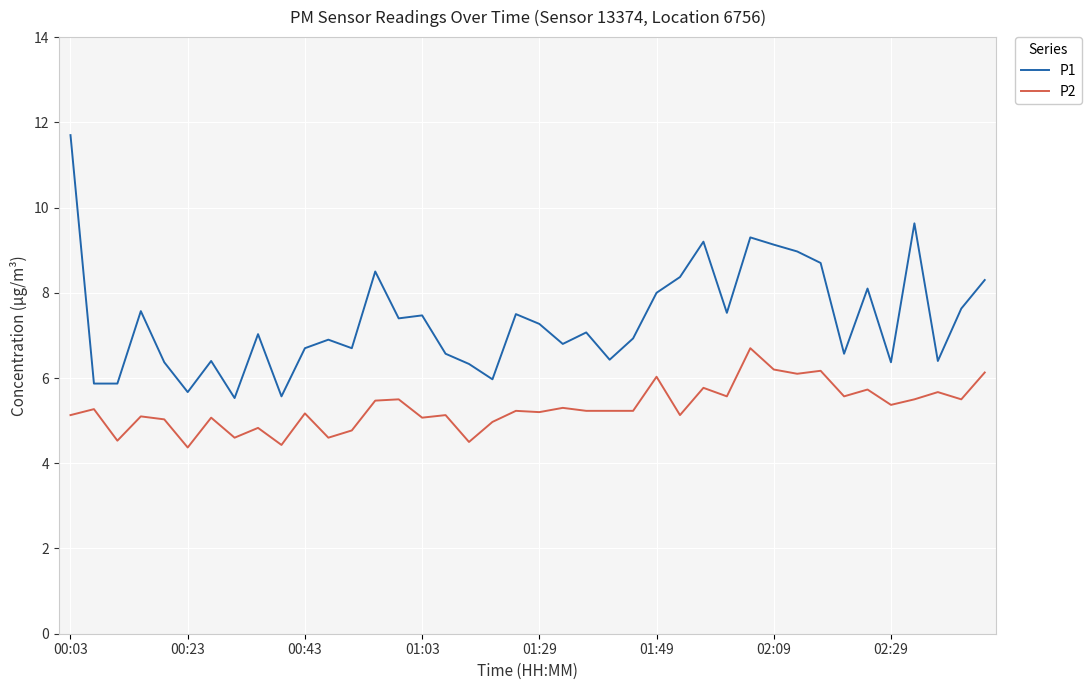

List the series in order of their overall mean, lowest first.

P2, P1